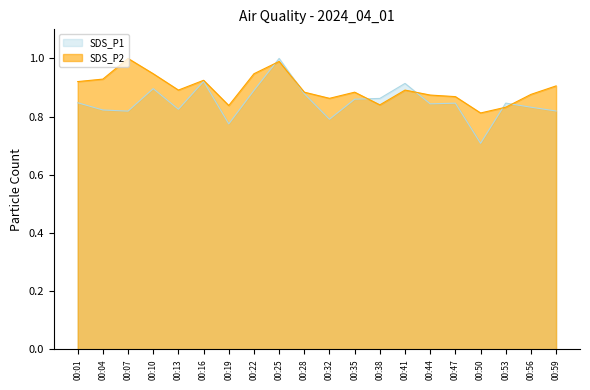

Rank the series by their average value, from lowest to highest.

SDS_P1, SDS_P2